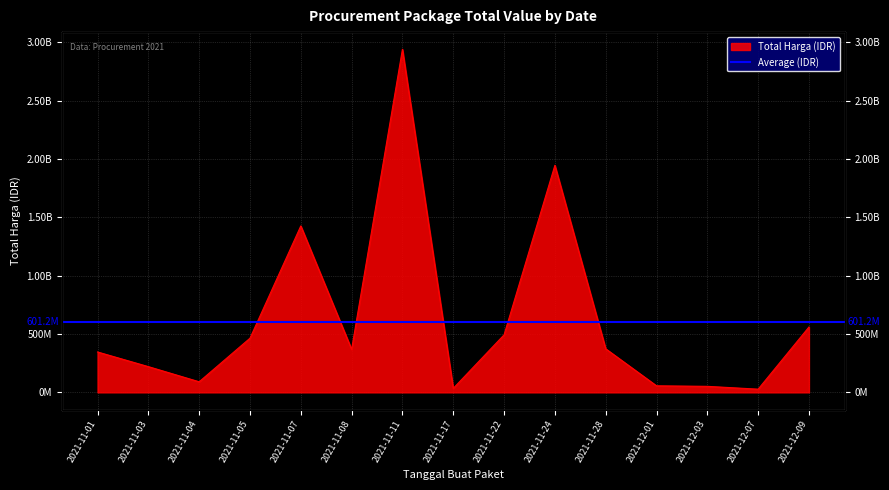

What is the smallest value displayed?

27412000